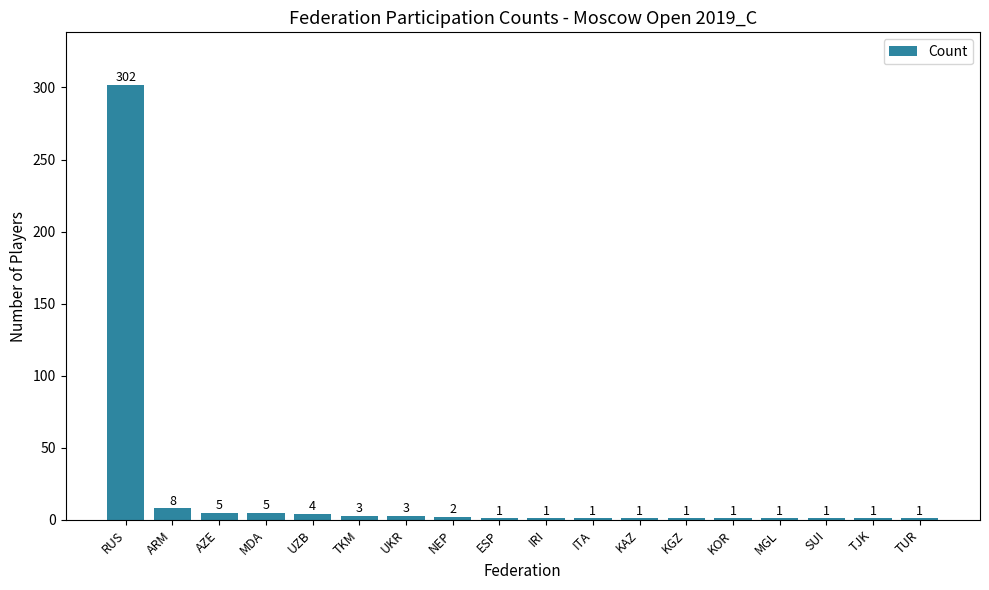

What is the average value?

19